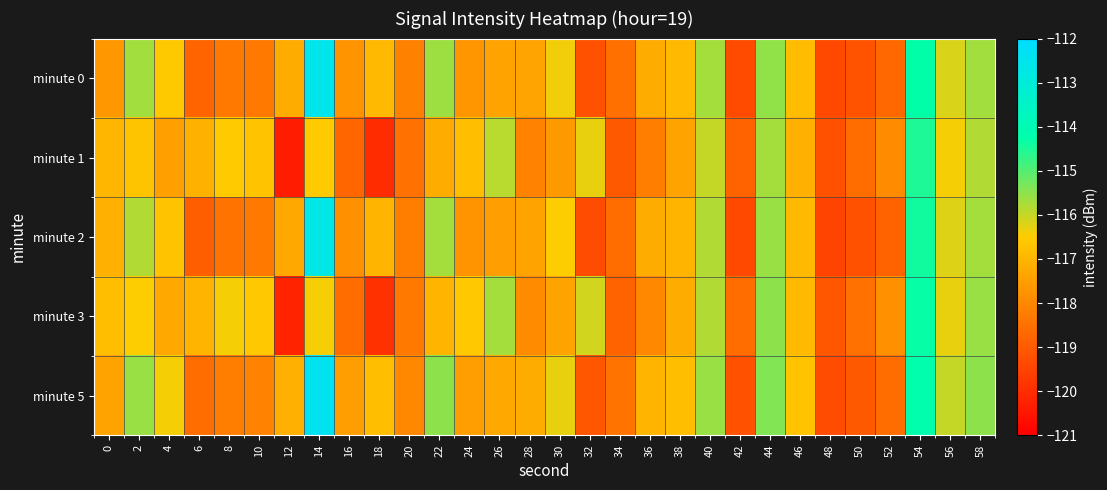

Reading right to left, what are all the values shown in this chart?

minute 0: 58=-115.7	56=-116.2	54=-114.3	52=-118.7	50=-119.2	48=-119.4	46=-116.8	44=-115.5	42=-119.3	40=-115.7	38=-116.9	36=-117.2	34=-118.5	32=-119.2	30=-116.4	28=-117.4	26=-117.4	24=-117.7	22=-115.6	20=-118.1	18=-116.9	16=-117.7	14=-112.6	12=-117.2	10=-118.3	8=-118.3	6=-118.8	4=-116.6	2=-115.7	0=-117.6
minute 1: 58=-115.8	56=-116.4	54=-114.5	52=-117.9	50=-118.6	48=-119.2	46=-117.1	44=-115.7	42=-118.8	40=-116.0	38=-117.4	36=-118.2	34=-119.0	32=-116.3	30=-117.6	28=-118.1	26=-115.9	24=-116.8	22=-117.2	20=-118.5	18=-120.0	16=-118.7	14=-116.5	12=-120.3	10=-116.7	8=-116.5	6=-117.1	4=-117.5	2=-116.7	0=-117.0
minute 2: 58=-115.7	56=-116.2	54=-114.4	52=-118.8	50=-119.2	48=-119.5	46=-116.9	44=-115.6	42=-119.4	40=-115.8	38=-117.0	36=-117.2	34=-118.6	32=-119.3	30=-116.5	28=-117.4	26=-117.5	24=-117.7	22=-115.7	20=-118.2	18=-117.0	16=-117.8	14=-112.7	12=-117.3	10=-118.3	8=-118.4	6=-118.9	4=-116.7	2=-115.8	0=-117.1
minute 3: 58=-115.6	56=-116.3	54=-114.3	52=-117.8	50=-118.5	48=-119.1	46=-116.9	44=-115.5	42=-118.6	40=-115.8	38=-117.2	36=-118.0	34=-118.8	32=-116.1	30=-117.4	28=-117.9	26=-115.7	24=-116.6	22=-117.0	20=-118.3	18=-119.9	16=-118.6	14=-116.4	12=-120.2	10=-116.6	8=-116.4	6=-117.0	4=-117.3	2=-116.5	0=-116.8
minute 5: 58=-115.5	56=-116.0	54=-114.2	52=-118.6	50=-119.0	48=-119.3	46=-116.7	44=-115.4	42=-119.2	40=-115.6	38=-116.8	36=-117.0	34=-118.4	32=-119.1	30=-116.3	28=-117.2	26=-117.3	24=-117.5	22=-115.5	20=-118.0	18=-116.8	16=-117.5	14=-112.4	12=-117.1	10=-118.1	8=-118.2	6=-118.6	4=-116.4	2=-115.6	0=-117.4